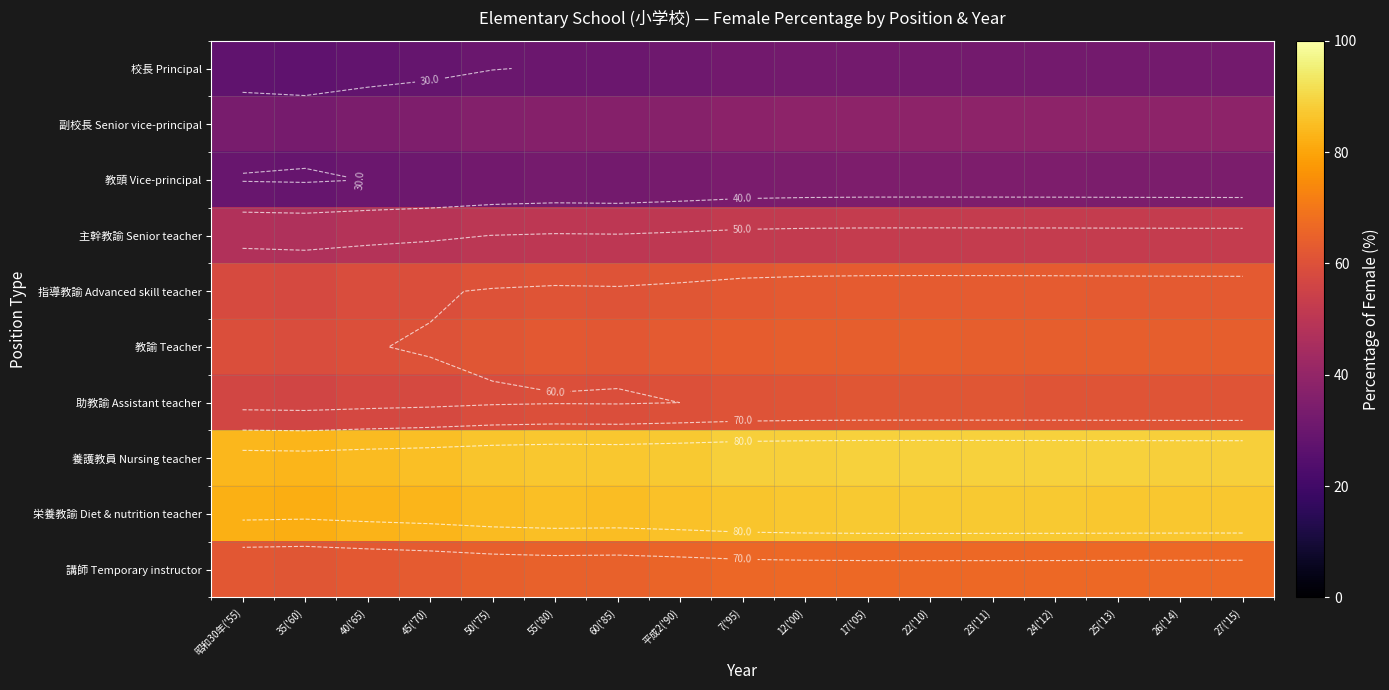

What is the average value of the 助教諭 Assistant teacher series?

59.8